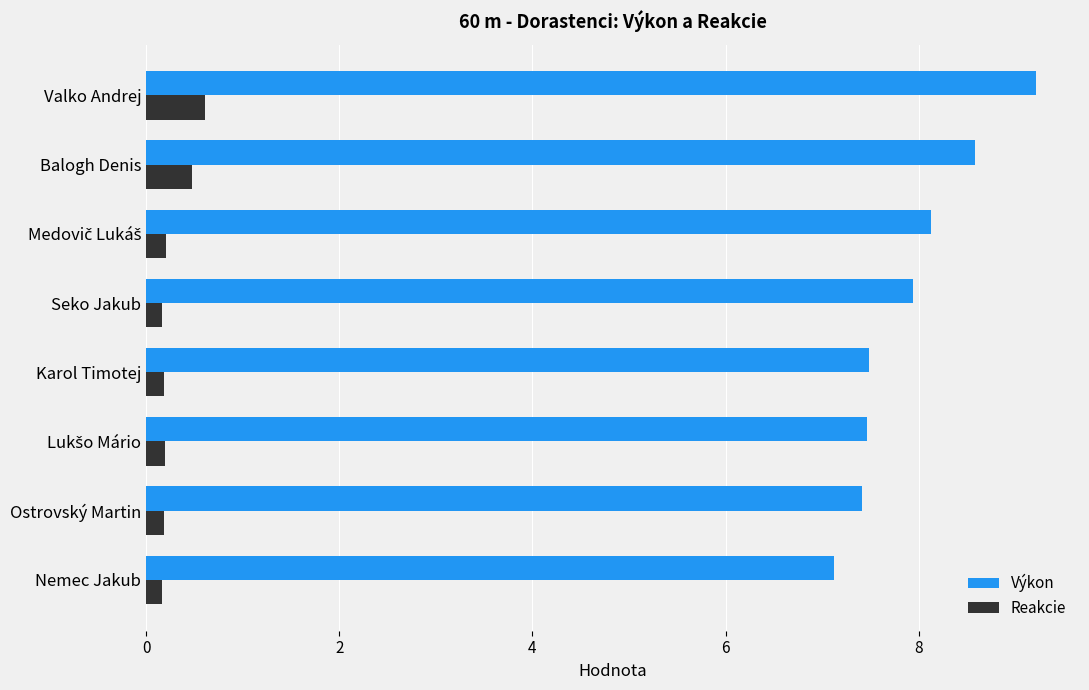

What are all the series names shown in the legend?

Výkon, Reakcie